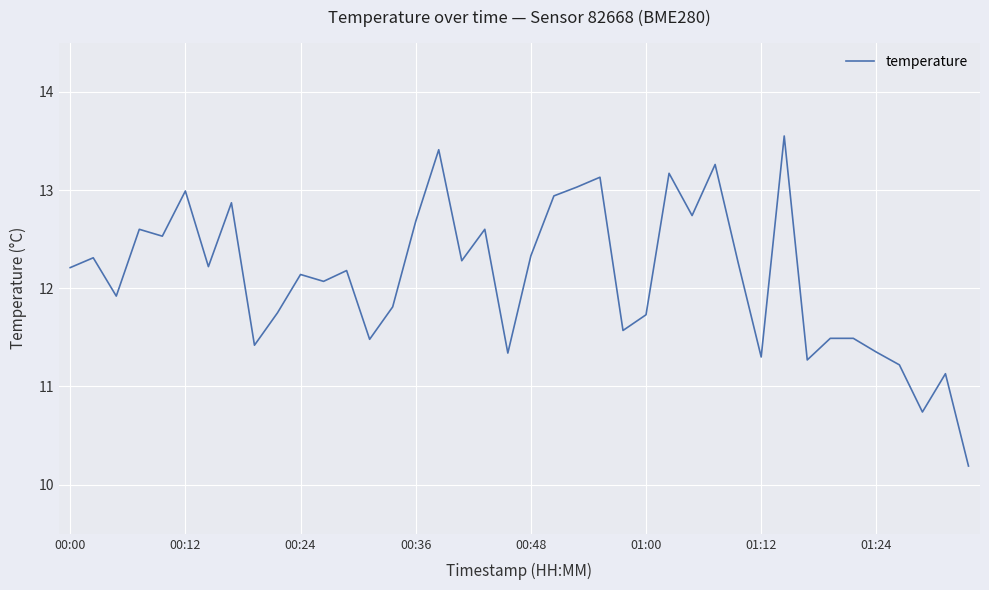

What is the smallest value displayed?

10.2